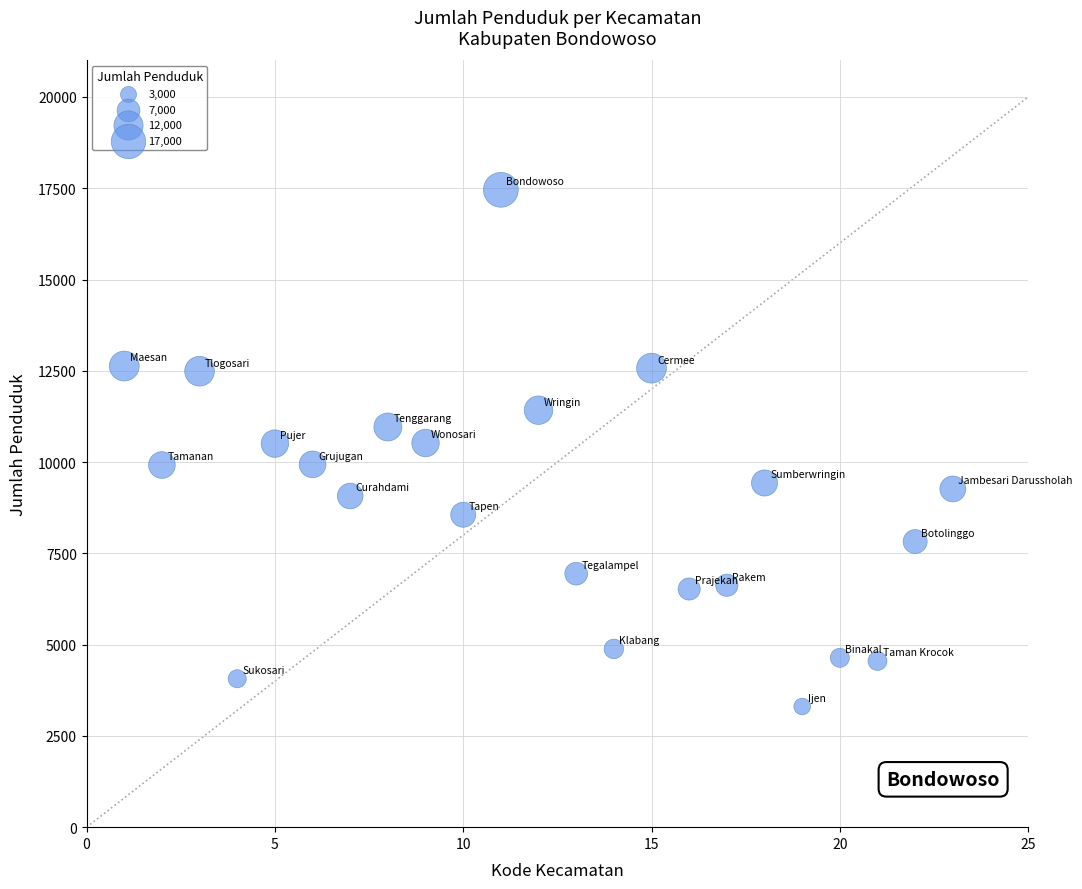

What is the range of Y values (max minus min)?

14152